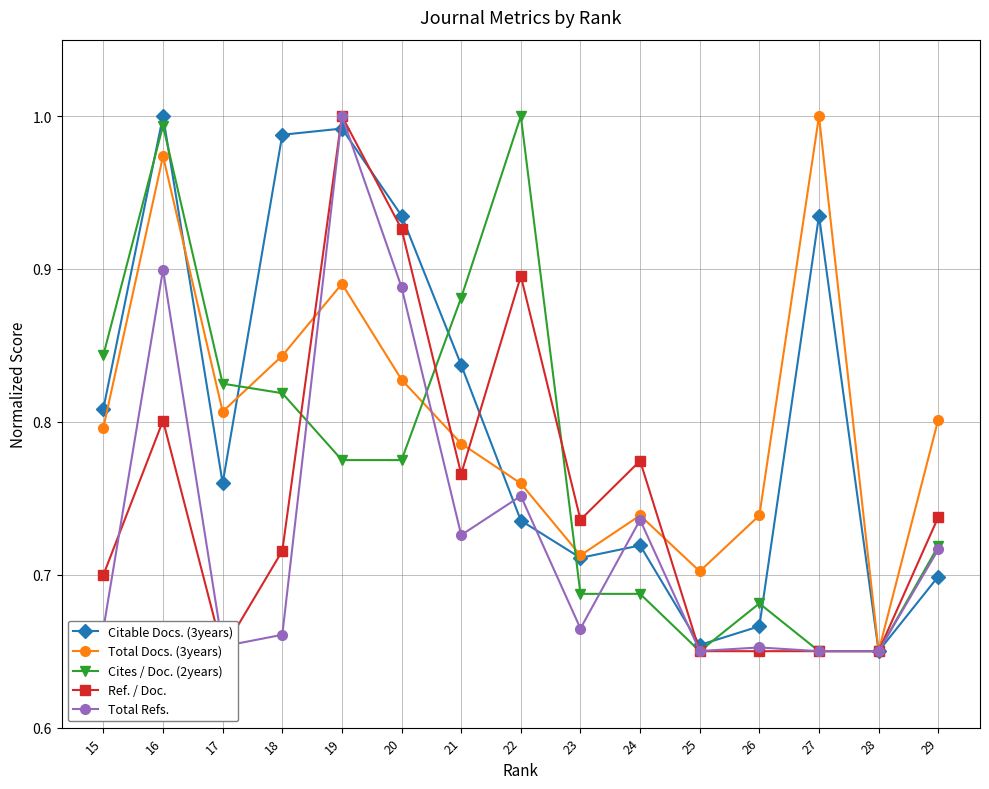

What are all the series names shown in the legend?

Citable Docs. (3years), Total Docs. (3years), Cites / Doc. (2years), Ref. / Doc., Total Refs.